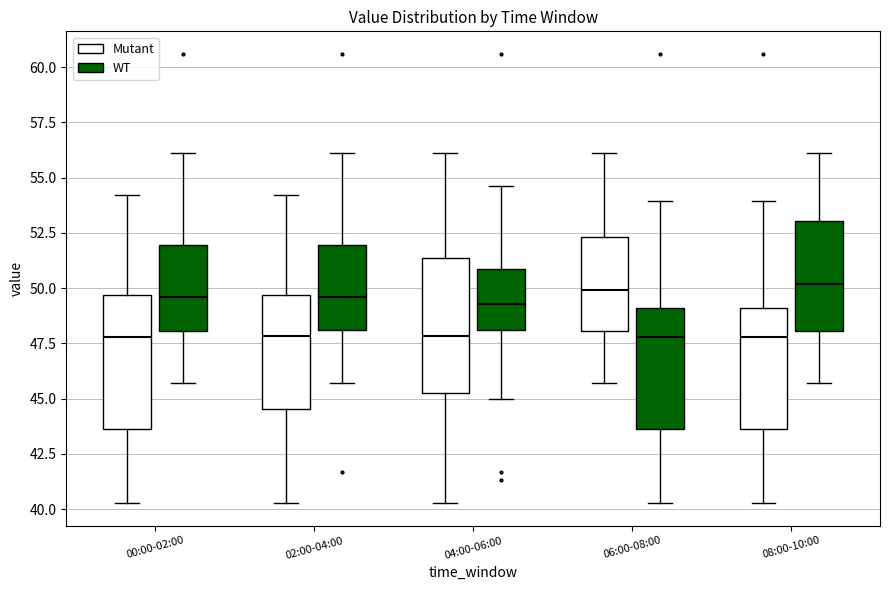

Reading left to right, read every box against the y-axis: the position of its median line, the range the box covers, and the ends of its whiskers. The values are not printed on the chart, so give them approximately, as read against the axis.

00:00-02:00 (Mutant): median 48.0, box 43.5 to 49.5, whiskers 40.5 to 54.0
00:00-02:00 (WT): median 49.5, box 48.0 to 52.0, whiskers 45.5 to 56.0
02:00-04:00 (Mutant): median 48.0, box 44.5 to 49.5, whiskers 40.5 to 54.0
02:00-04:00 (WT): median 49.5, box 48.0 to 52.0, whiskers 45.5 to 56.0
04:00-06:00 (Mutant): median 48.0, box 45.5 to 51.5, whiskers 40.5 to 56.0
04:00-06:00 (WT): median 49.5, box 48.0 to 51.0, whiskers 45.0 to 54.5
06:00-08:00 (Mutant): median 50.0, box 48.0 to 52.5, whiskers 45.5 to 56.0
06:00-08:00 (WT): median 48.0, box 43.5 to 49.0, whiskers 40.5 to 54.0
08:00-10:00 (Mutant): median 48.0, box 43.5 to 49.0, whiskers 40.5 to 54.0
08:00-10:00 (WT): median 50.0, box 48.0 to 53.0, whiskers 45.5 to 56.0